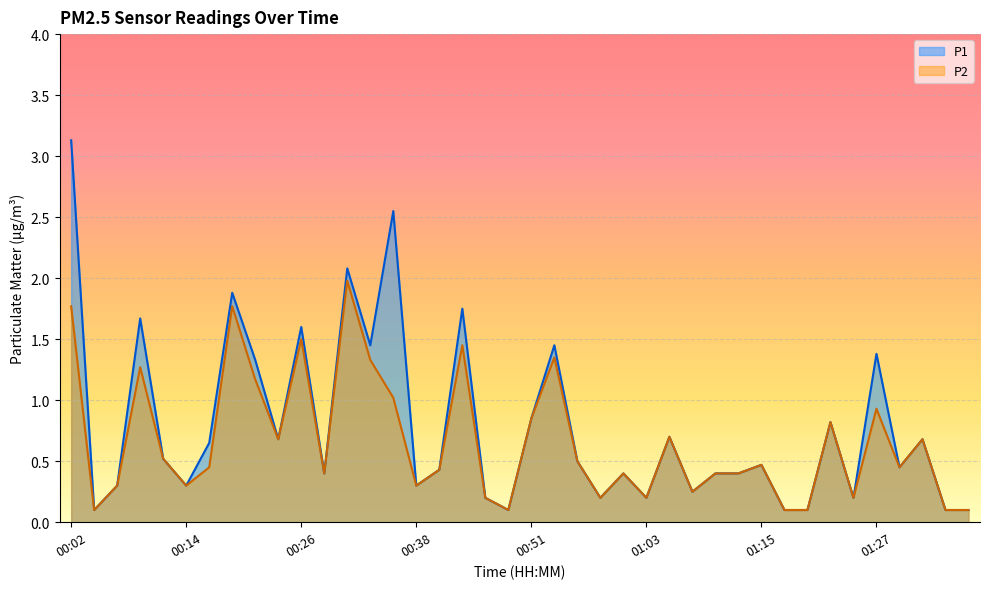

List the series in order of their overall mean, lowest first.

P2, P1